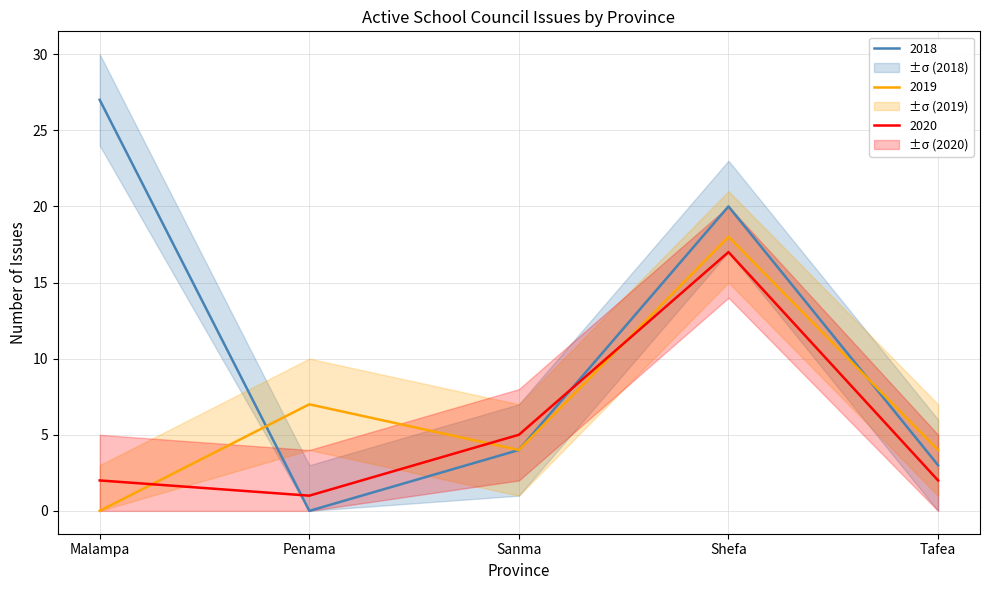

Reading left to right, what are all the values shown in this chart?

2018: Malampa=27	Penama=0	Sanma=4	Shefa=20	Tafea=3
2019: Malampa=0	Penama=7	Sanma=4	Shefa=18	Tafea=4
2020: Malampa=2	Penama=1	Sanma=5	Shefa=17	Tafea=2